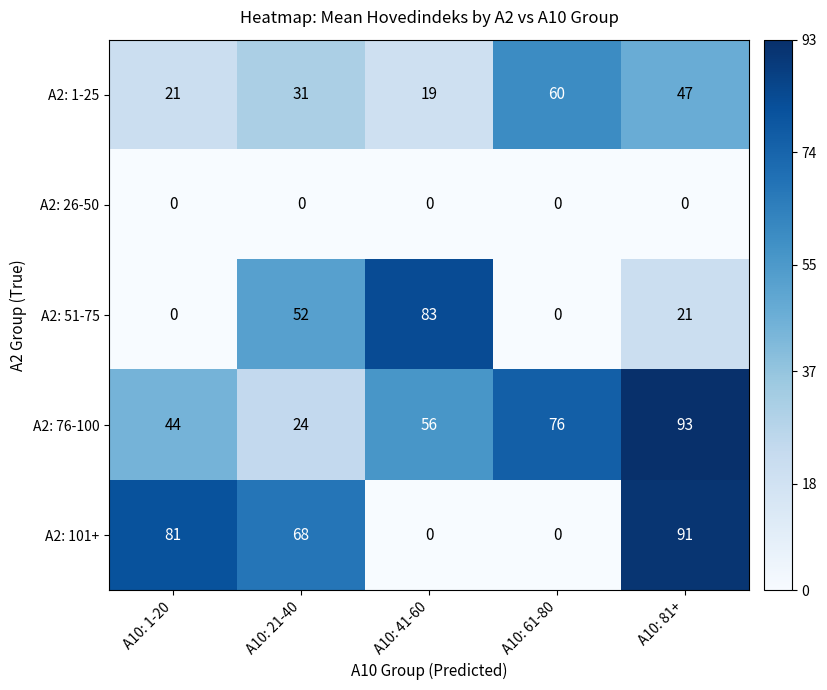

The A2: 101+ series shows 26 at A10: 81+. True or false?

False